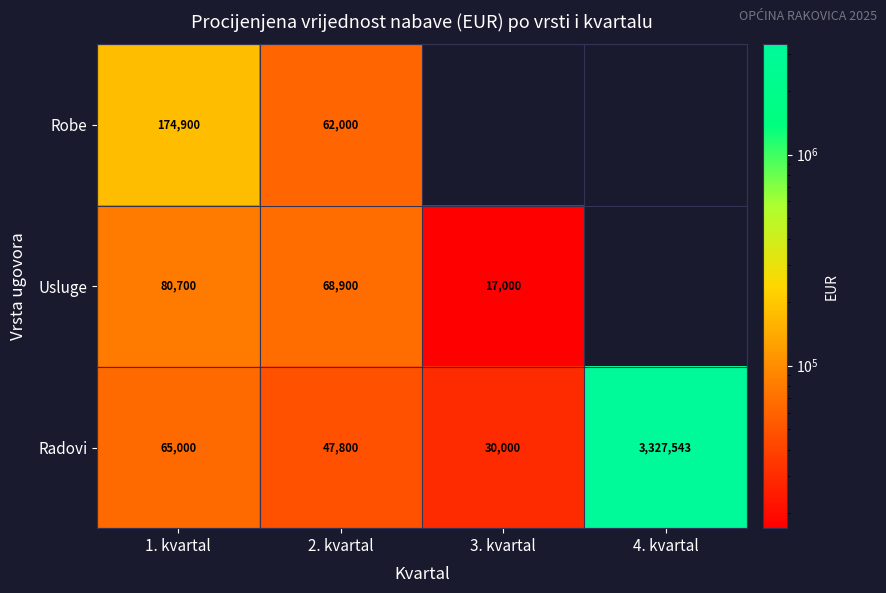

The value of Robe at 2. kvartal is 25377.7. True or false?

False